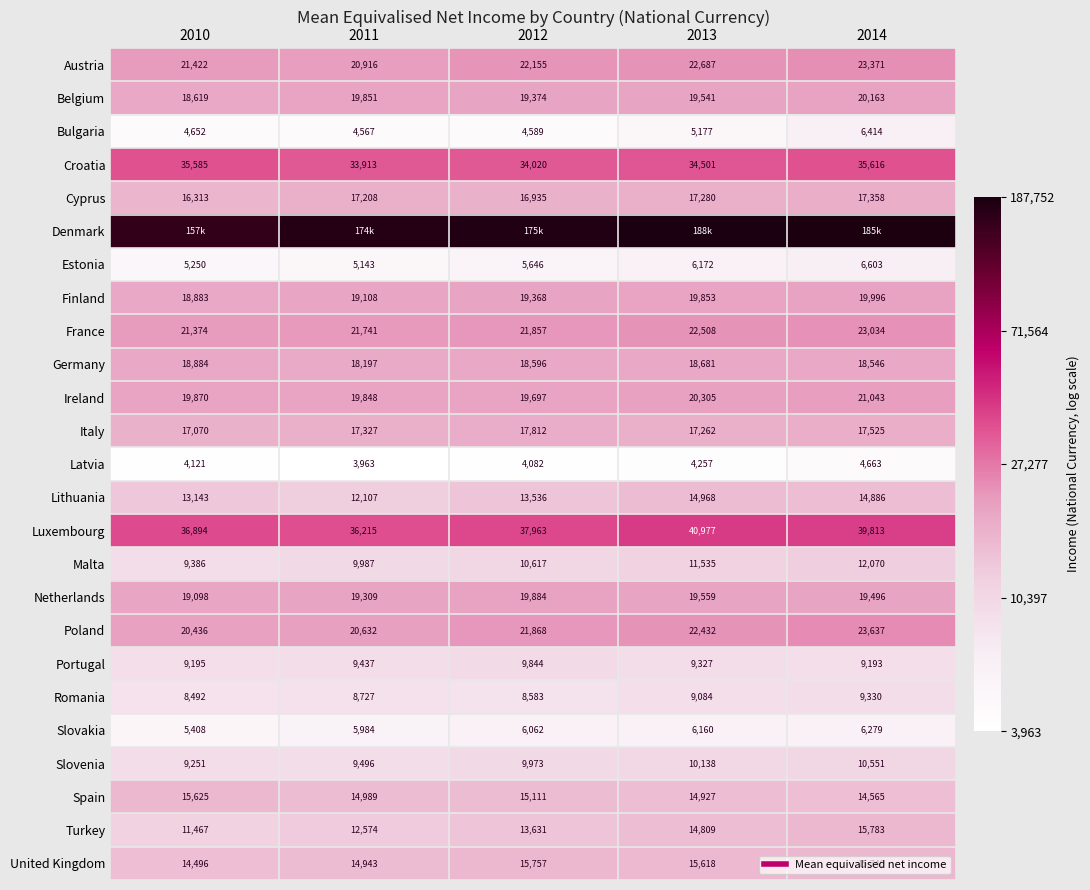

Where is Bulgaria nearest to the value 3?

2011